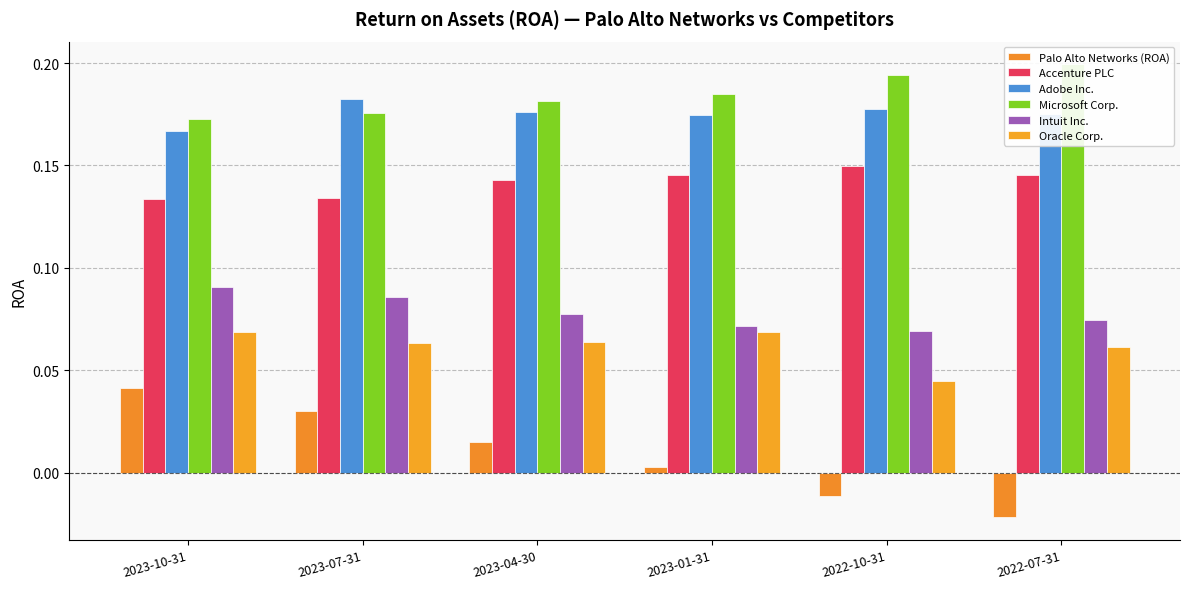

What is the highest value of the Microsoft Corp. series?

0.2